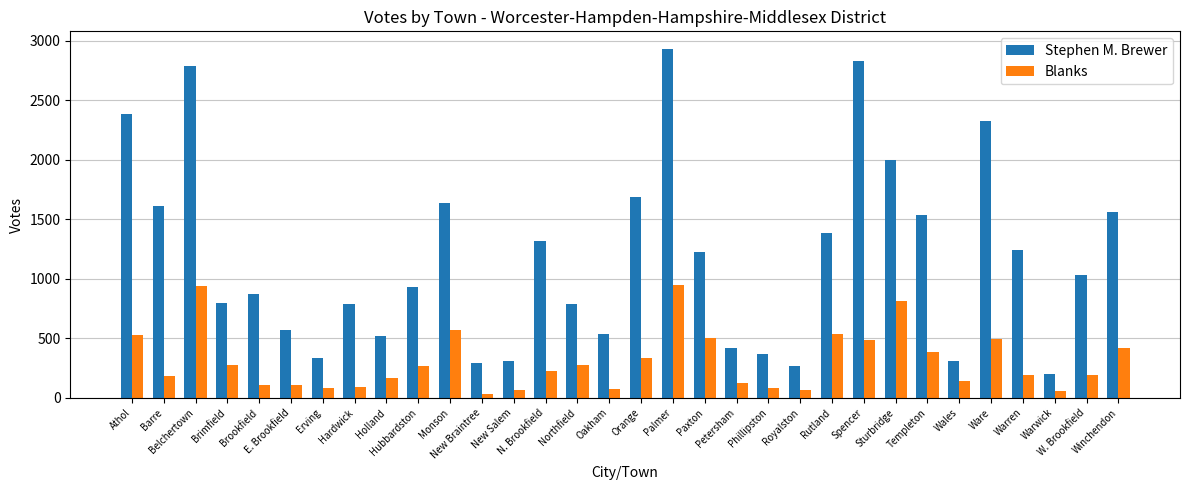

The value of Blanks at Phillipston is 79. True or false?

True